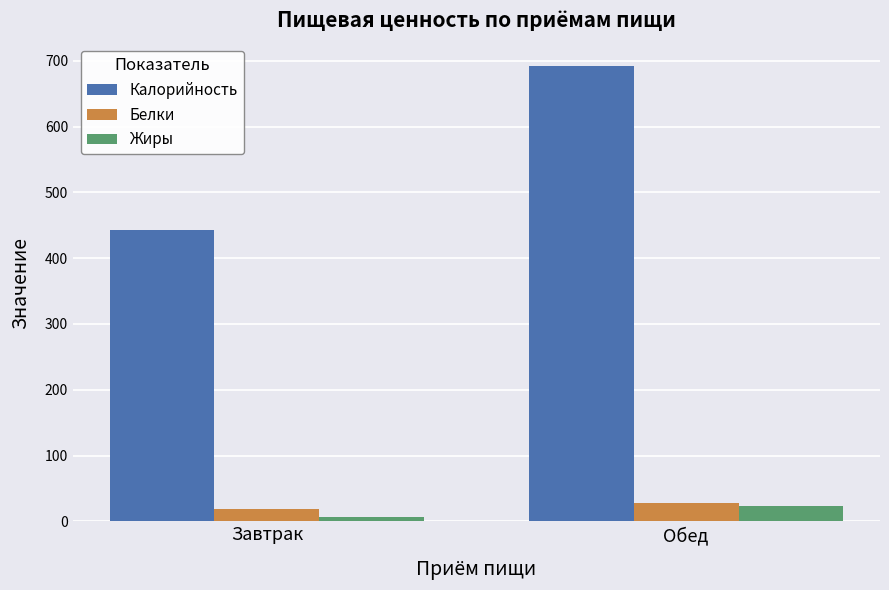

What position from the left is Обед?

2